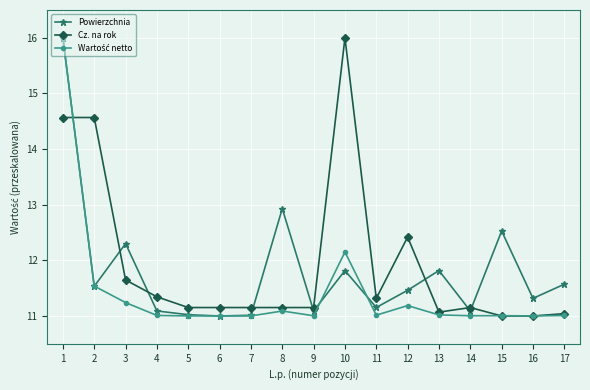

How many intersections are there between Cz. na rok and Powierzchnia?

8